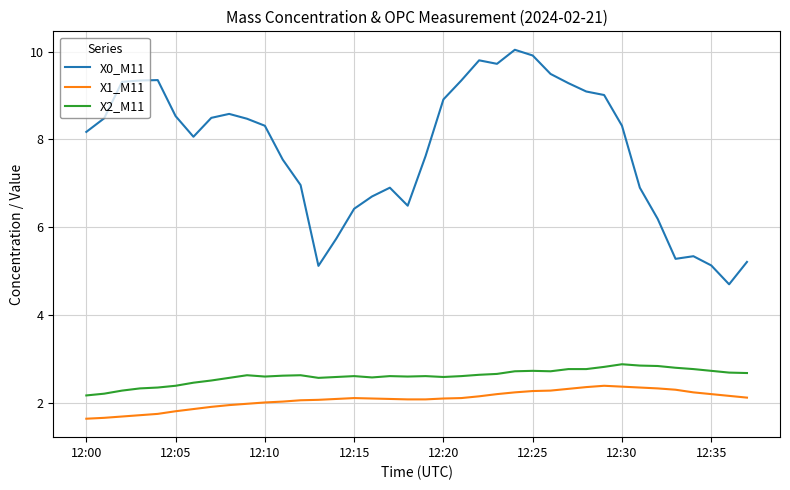

Which series has the largest total across all categories?

X0_M11